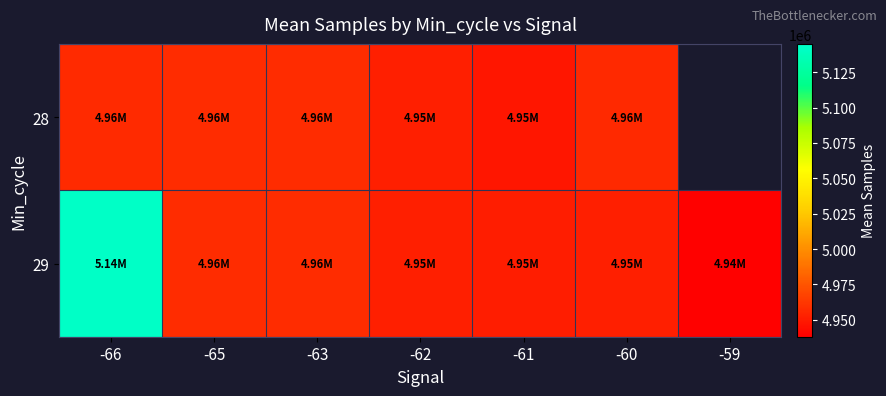

Between -63 and -60, which is larger?

-63